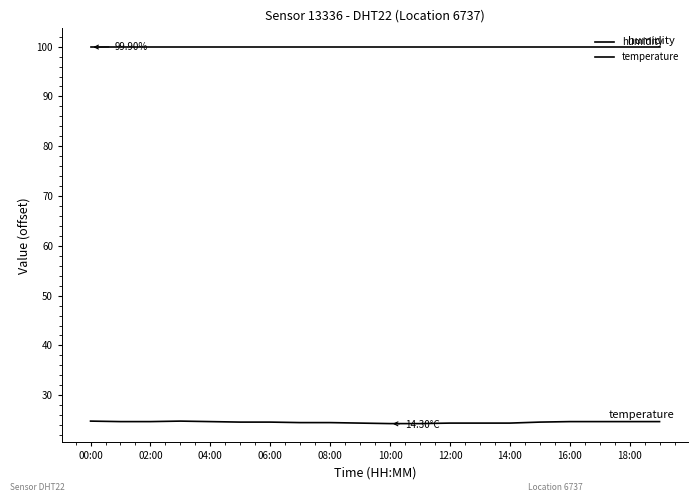

How many lines are shown in the chart?

2